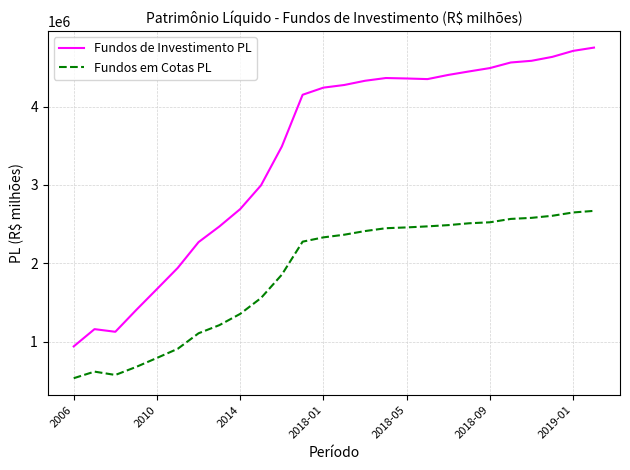

What is the difference between the maximum and minimum values in the Fundos de Investimento PL series?

3812078.8